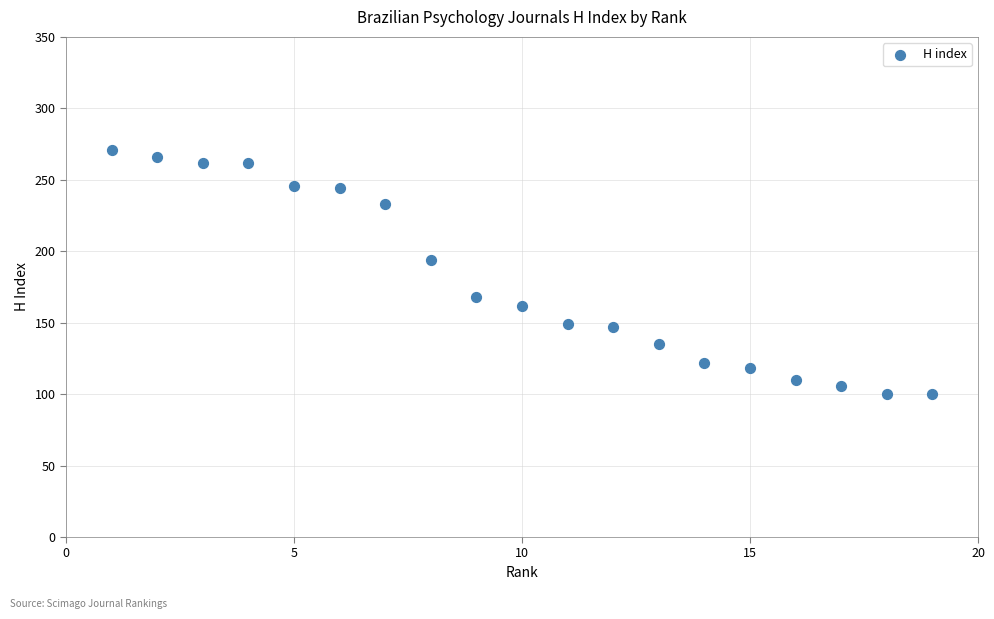

What Y value in the scatter plot is closest to 185?

194